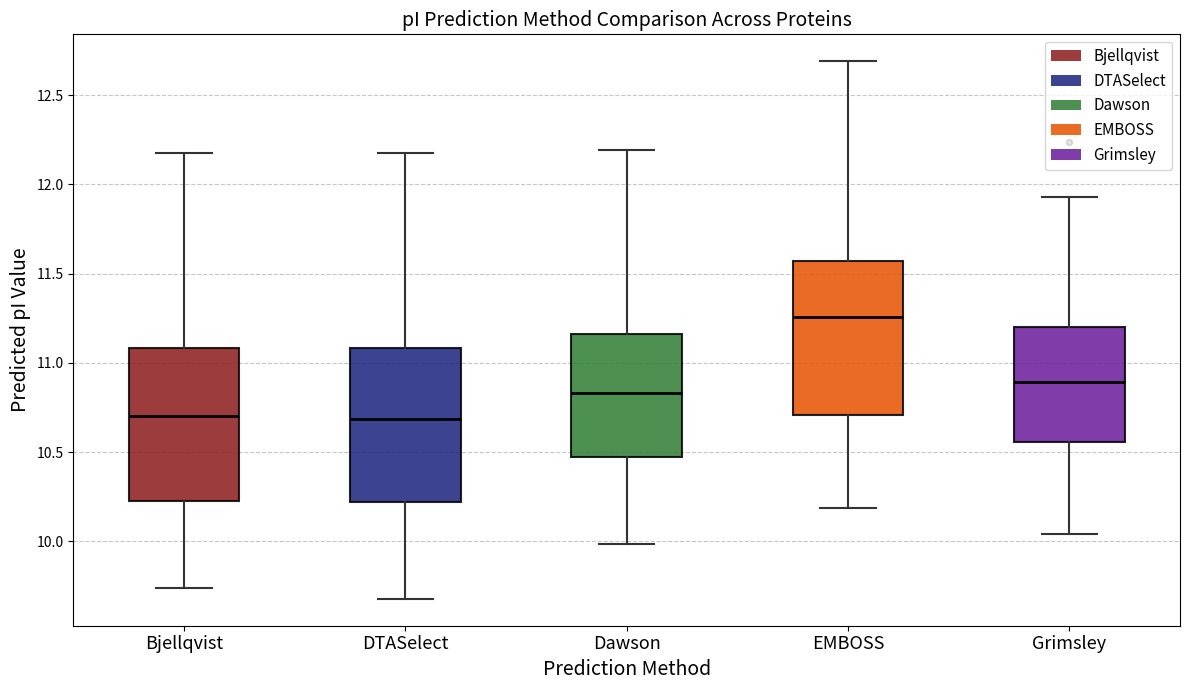

Reading left to right, read every box against the y-axis: the position of its median line, the range the box covers, and the ends of its whiskers. The values are not printed on the chart, so give them approximately, as read against the axis.

Bjellqvist: median 10.70, box 10.25 to 11.10, whiskers 9.75 to 12.20
DTASelect: median 10.70, box 10.20 to 11.10, whiskers 9.70 to 12.20
Dawson: median 10.85, box 10.45 to 11.15, whiskers 10.00 to 12.20
EMBOSS: median 11.25, box 10.70 to 11.55, whiskers 10.20 to 12.70
Grimsley: median 10.90, box 10.55 to 11.20, whiskers 10.05 to 11.95